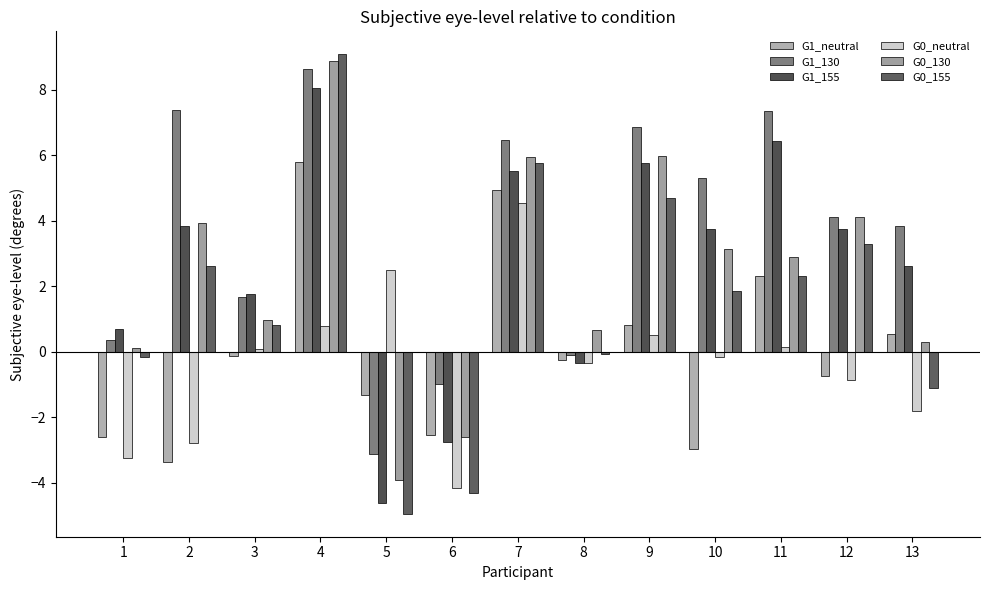

How many data points does each series have?

13